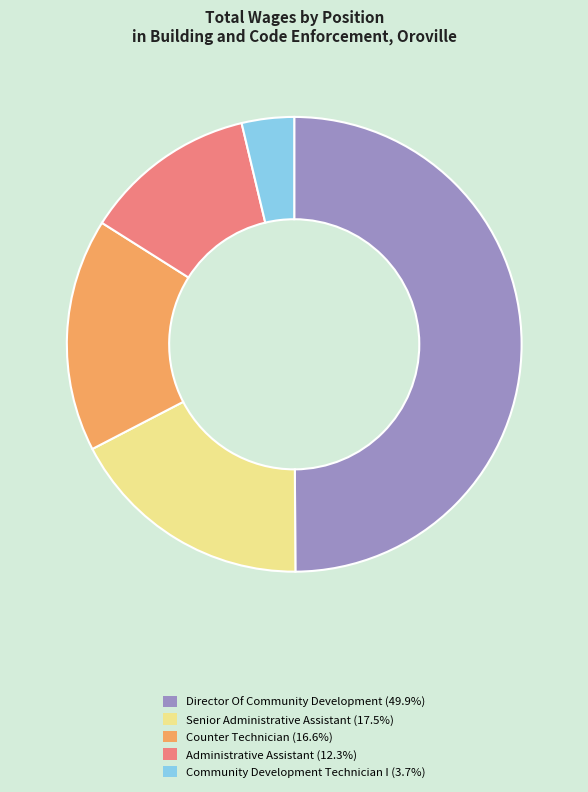

Which slice is the smallest?

Community Development Technician I